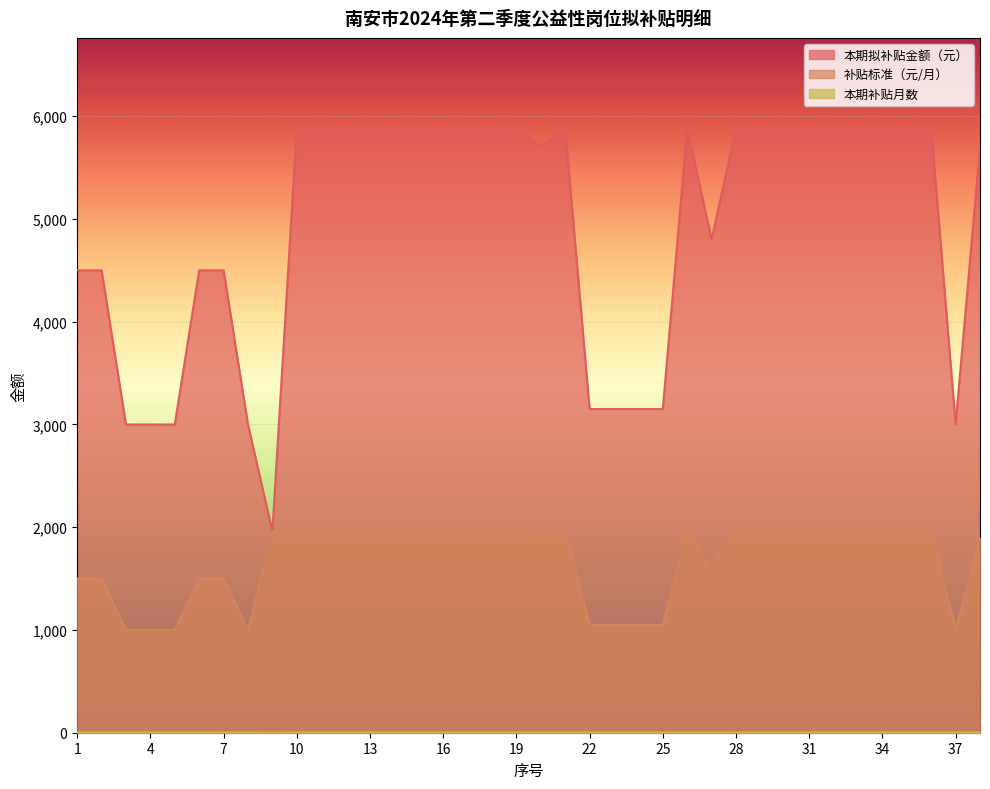

Reading right to left, what are all the values shown in this chart?

本期拟补贴金额（元）: 38=5700	37=3000	36=5880	35=5880	34=5880	33=5880	32=5880	31=5880	30=5880	29=5880	28=5880	27=4800	26=5880	25=3150	24=3150	23=3150	22=3150	21=5880	20=5700	19=5880	18=5880	17=5880	16=5880	15=5880	14=5880	13=5880	12=5880	11=5880	10=5880	9=1960	8=3000	7=4500	6=4500	5=3000	4=3000	3=3000	2=4500	1=4500
补贴标准（元/月）: 38=1900	37=1000	36=1960	35=1960	34=1960	33=1960	32=1960	31=1960	30=1960	29=1960	28=1960	27=1600	26=1960	25=1050	24=1050	23=1050	22=1050	21=1960	20=1900	19=1960	18=1960	17=1960	16=1960	15=1960	14=1960	13=1960	12=1960	11=1960	10=1960	9=1960	8=1000	7=1500	6=1500	5=1000	4=1000	3=1000	2=1500	1=1500
本期补贴月数: 38=3	37=3	36=3	35=3	34=3	33=3	32=3	31=3	30=3	29=3	28=3	27=3	26=3	25=3	24=3	23=3	22=3	21=3	20=3	19=3	18=3	17=3	16=3	15=3	14=3	13=3	12=3	11=3	10=3	9=1	8=3	7=3	6=3	5=3	4=3	3=3	2=3	1=3